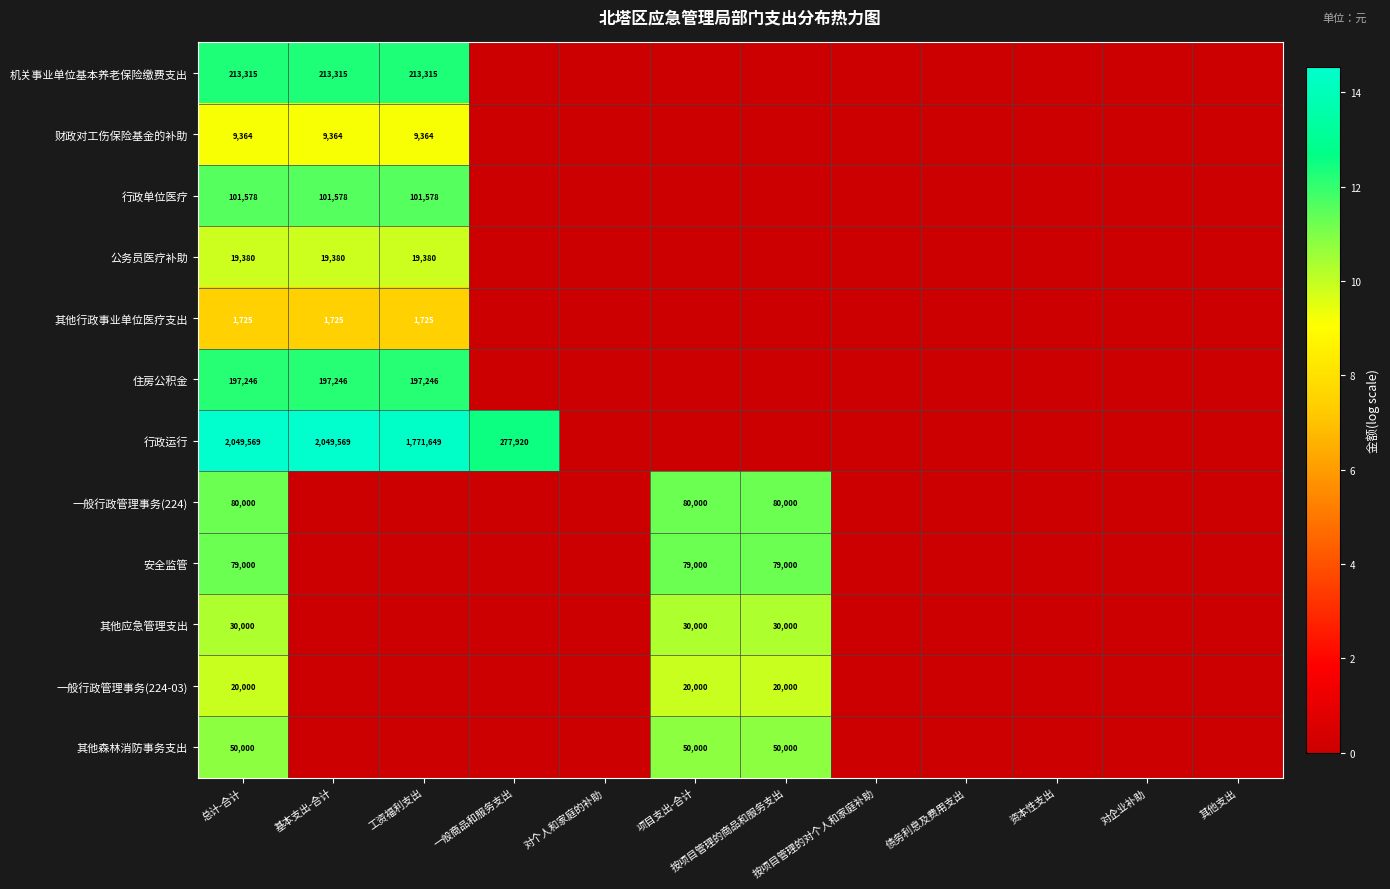

The 住房公积金 series shows 68186 at 工资福利支出. True or false?

False